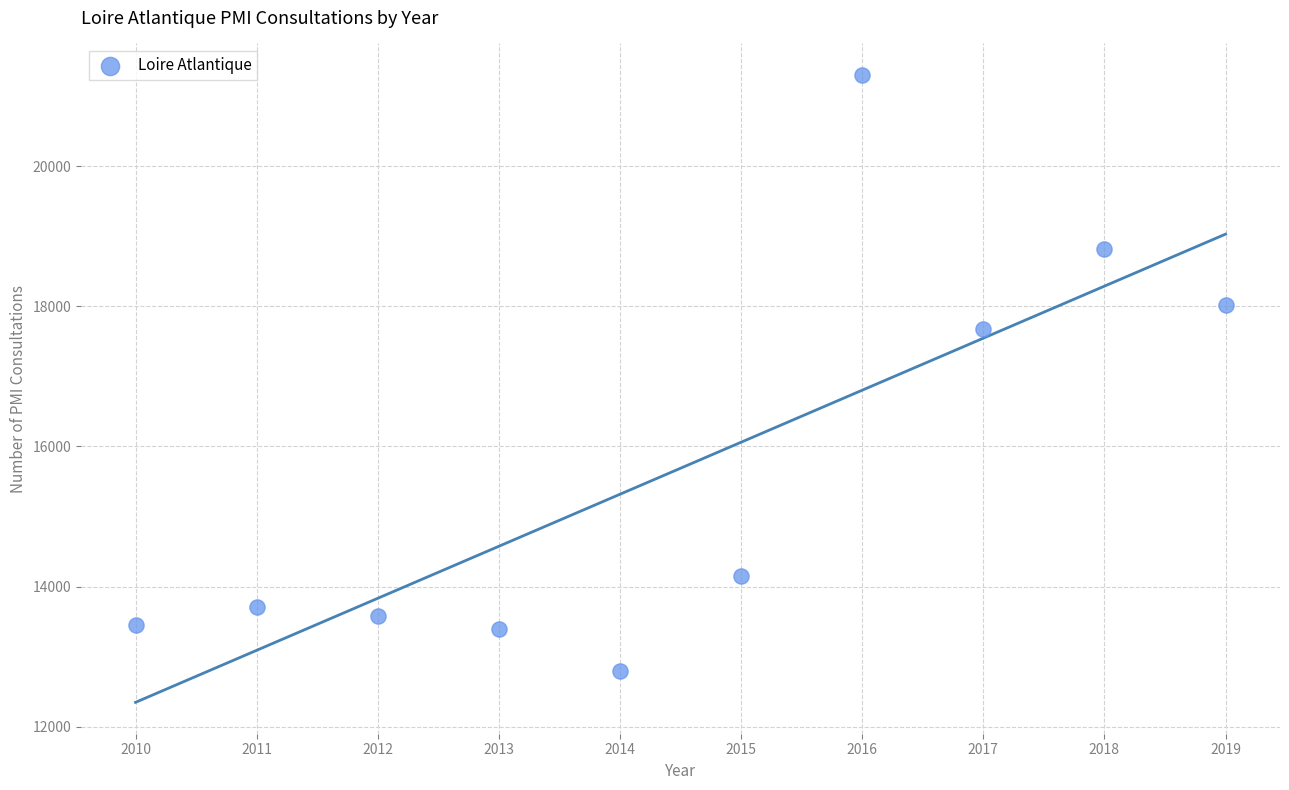

What Y value in the scatter plot is closest to 17050?

17679